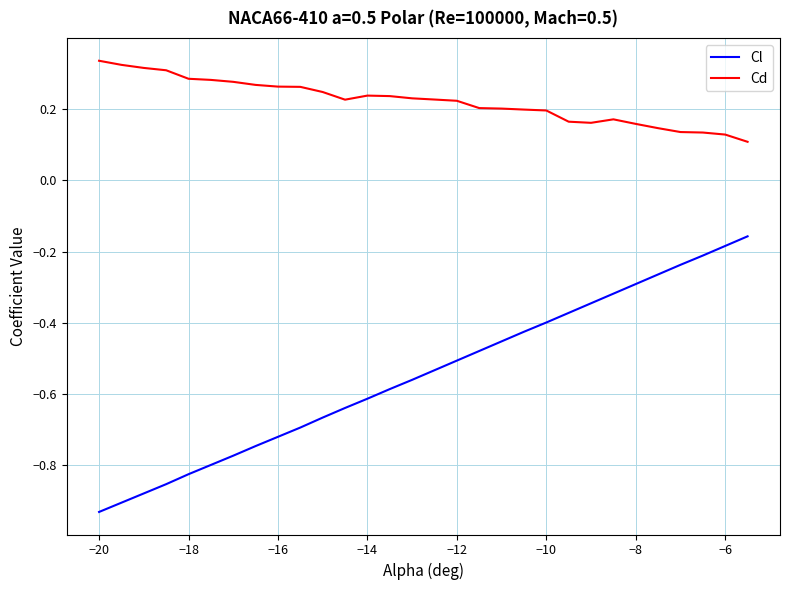

True or false: Cd and Cl intersect in this chart.

False